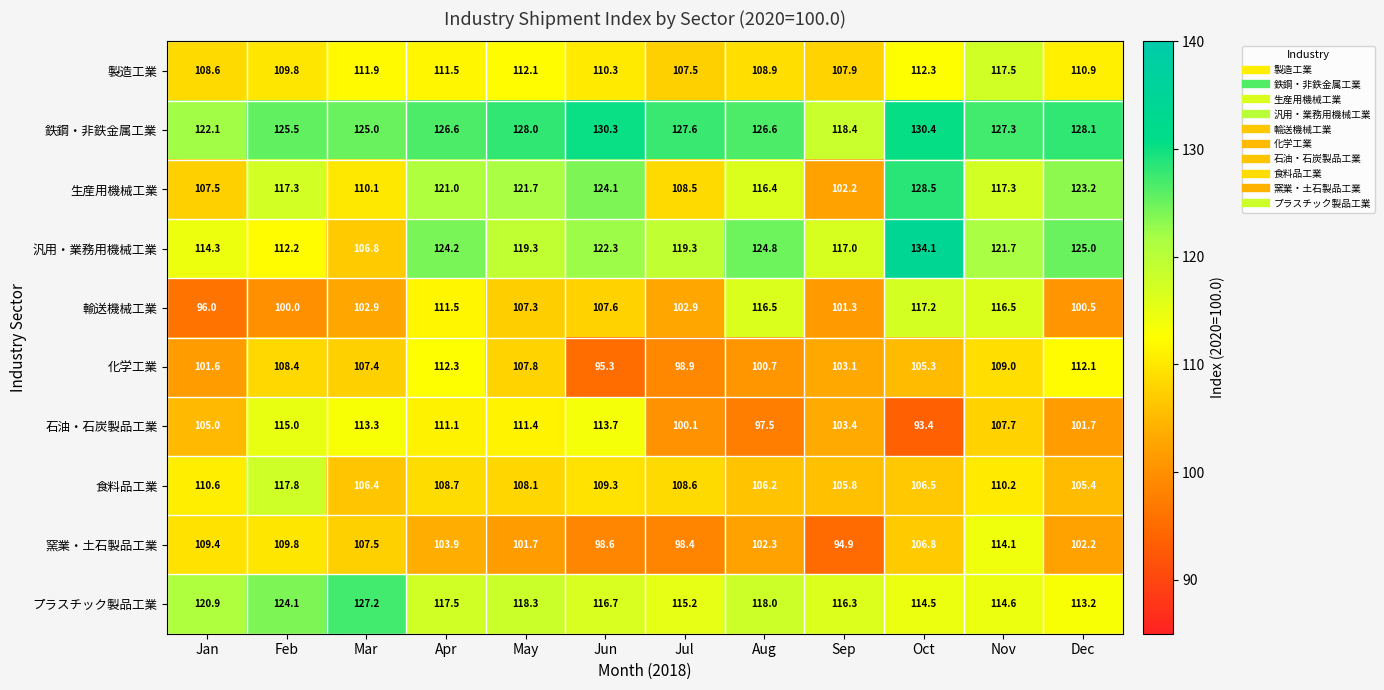

List the labels in order of 石油・石炭製品工業 value, largest first.

Feb, Jun, Mar, May, Apr, Nov, Jan, Sep, Dec, Jul, Aug, Oct